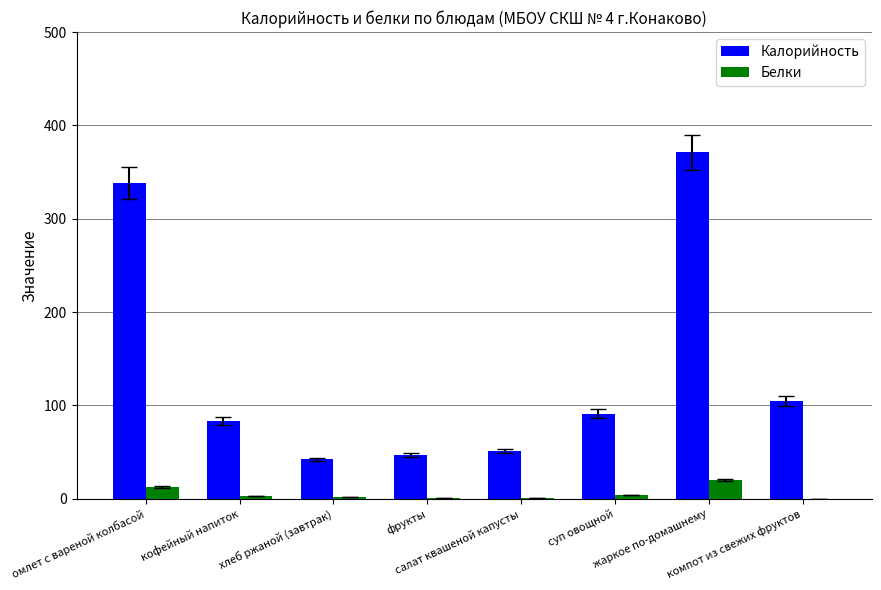

The value of Калорийность at кофейный напиток is 51.1. True or false?

False